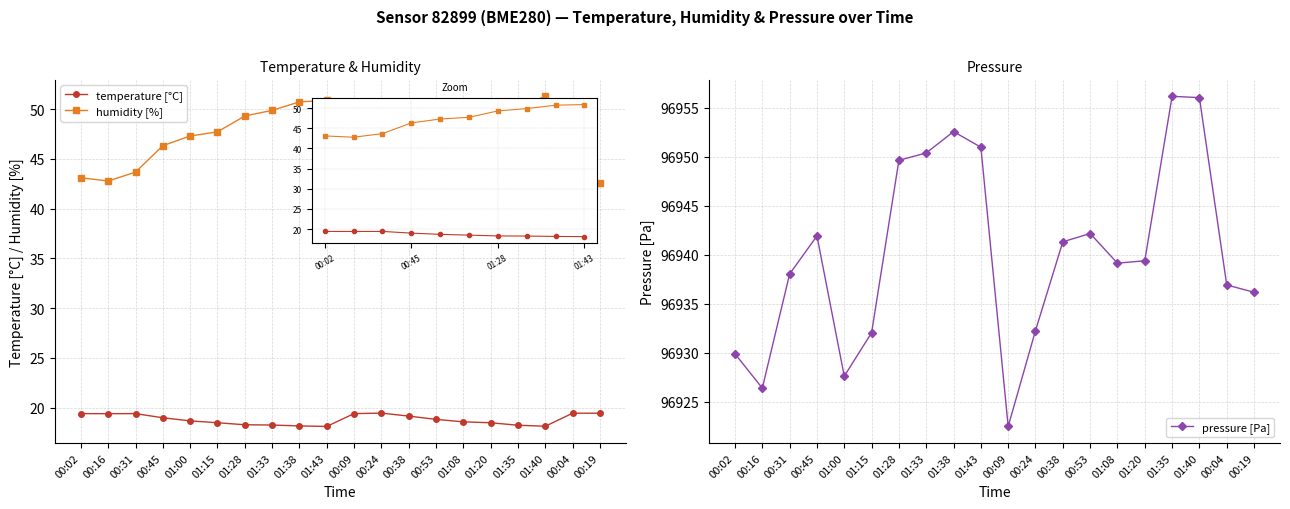

How many lines are shown in the chart?

3